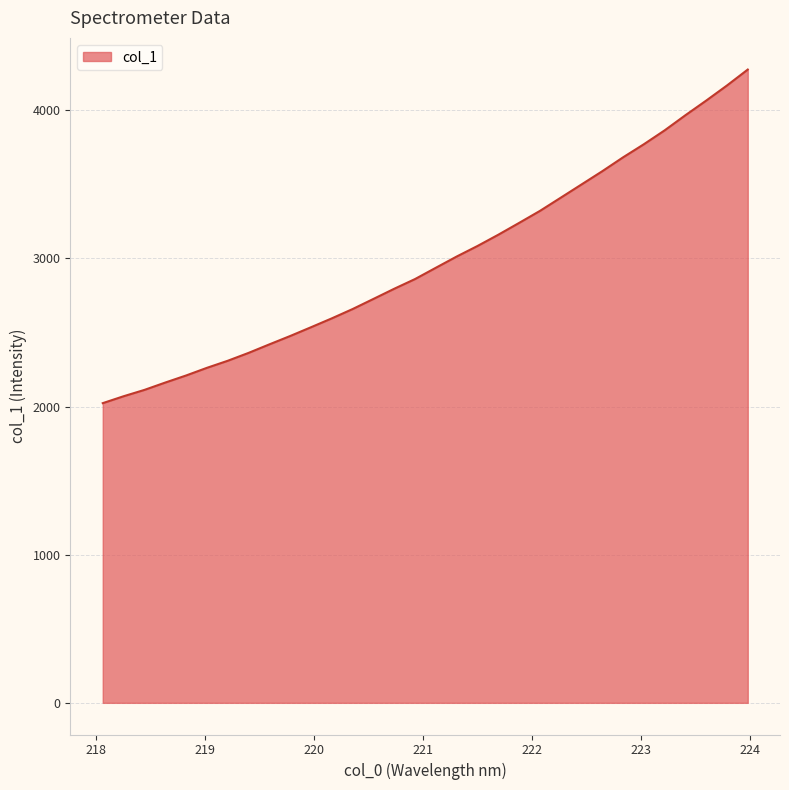

What is the smallest value displayed?

2022.7